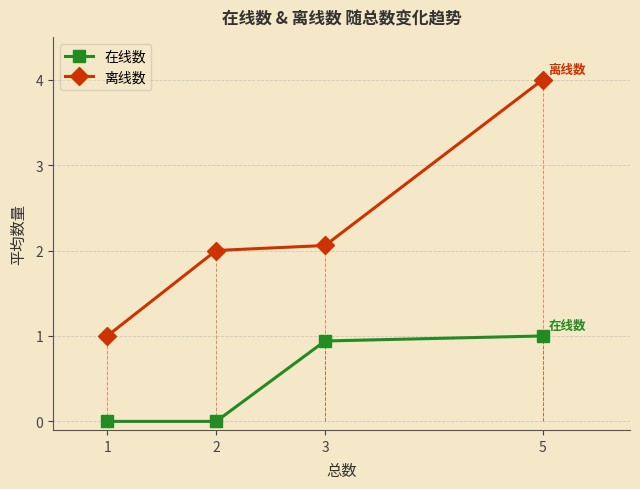

List the series in order of their peak value, lowest first.

在线数, 离线数